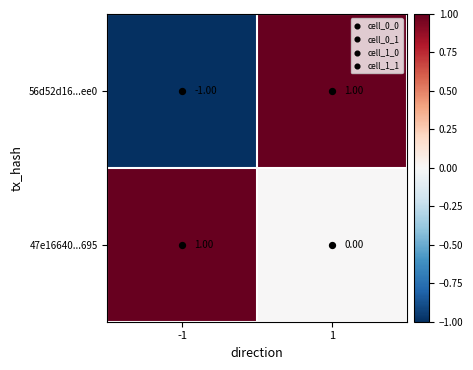

Rank the series at 1 from highest to lowest value.

56d52d16...ee0, 47e16640...695